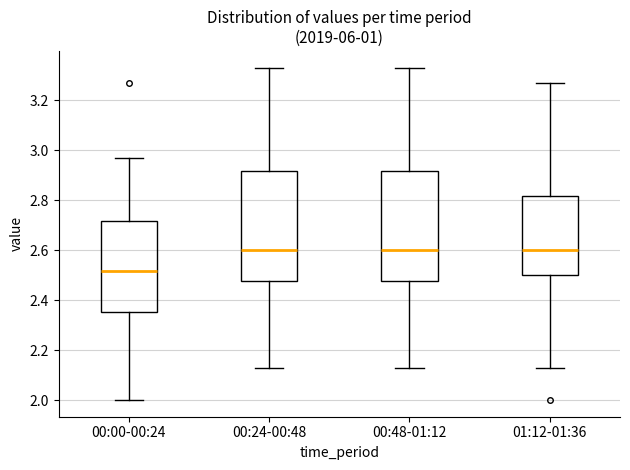

Reading left to right, transcribe this box plot: for each box, give where its median line is, the range the box spans, and where its two whiskers end, as read against the y-axis. The values are not printed on the chart, so give them approximately, as read against the axis.

00:00-00:24: median 2.52, box 2.36 to 2.72, whiskers 2.00 to 2.98
00:24-00:48: median 2.60, box 2.48 to 2.92, whiskers 2.14 to 3.34
00:48-01:12: median 2.60, box 2.48 to 2.92, whiskers 2.14 to 3.34
01:12-01:36: median 2.60, box 2.50 to 2.82, whiskers 2.14 to 3.28